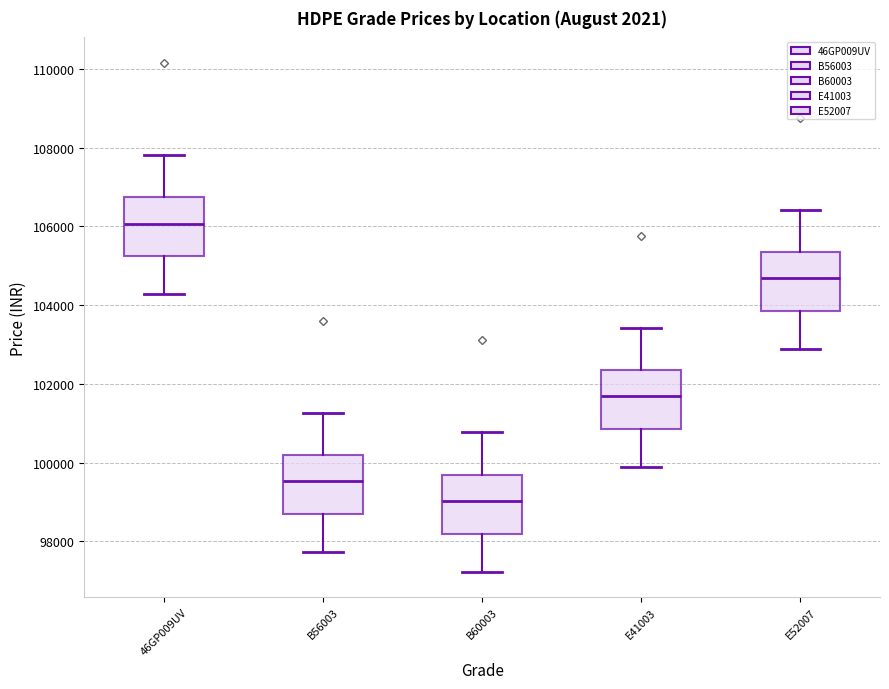

Reading left to right, read every box against the y-axis: the position of its median line, the range the box covers, and the ends of its whiskers. The values are not printed on the chart, so give them approximately, as read against the axis.

46GP009UV: median 106000, box 105200 to 106800, whiskers 104200 to 107800
B56003: median 99600, box 98600 to 100200, whiskers 97800 to 101200
B60003: median 99000, box 98200 to 99600, whiskers 97200 to 100800
E41003: median 101600, box 100800 to 102400, whiskers 99800 to 103400
E52007: median 104600, box 103800 to 105400, whiskers 102800 to 106400